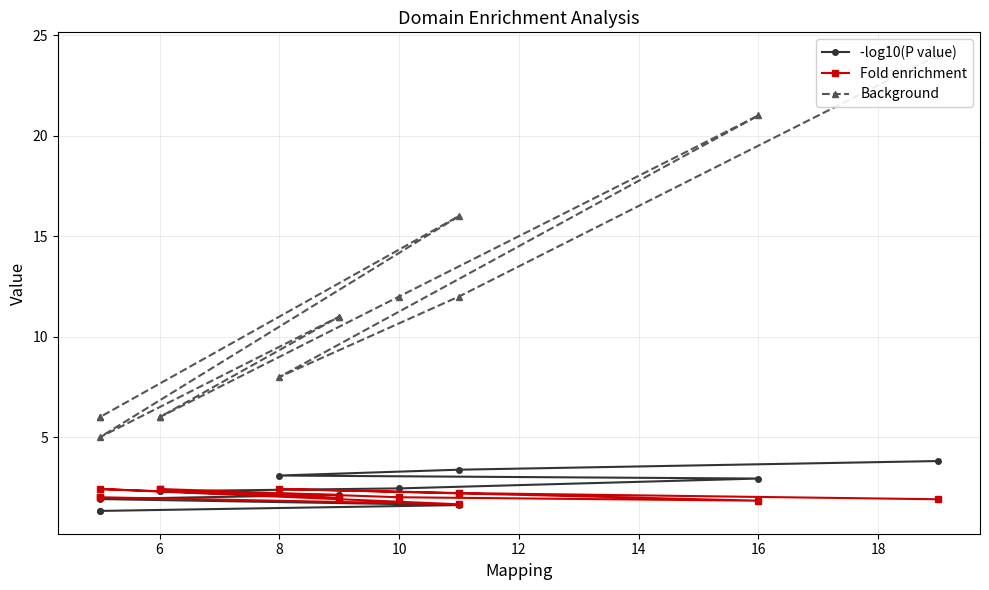

What is the value of the Background point at the 10th from the left?

5.0